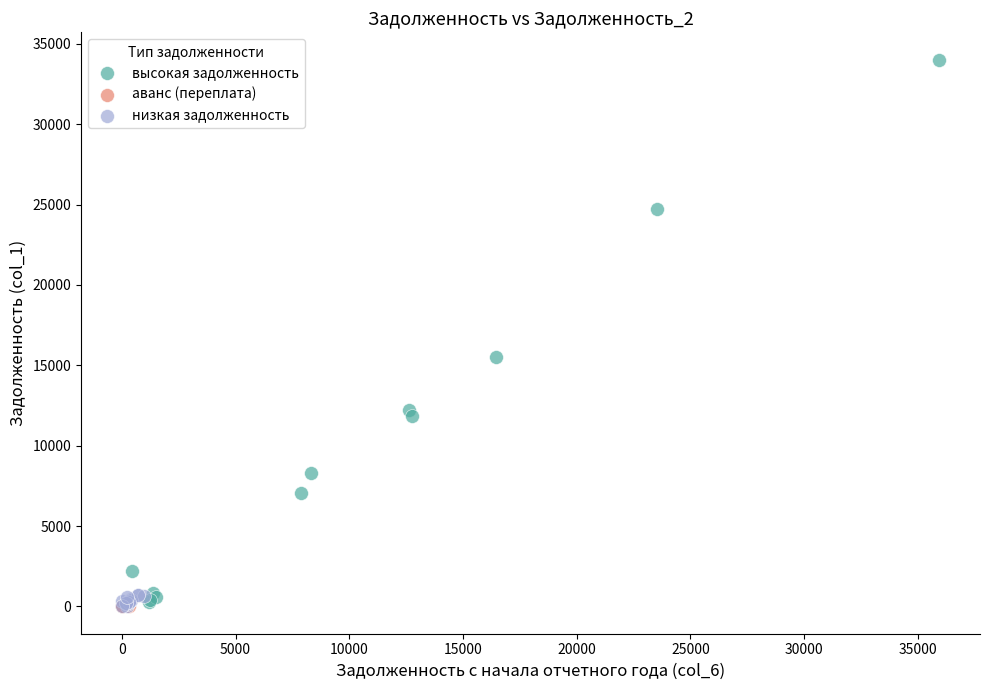

Which series contains the highest Y value?

высокая задолженность